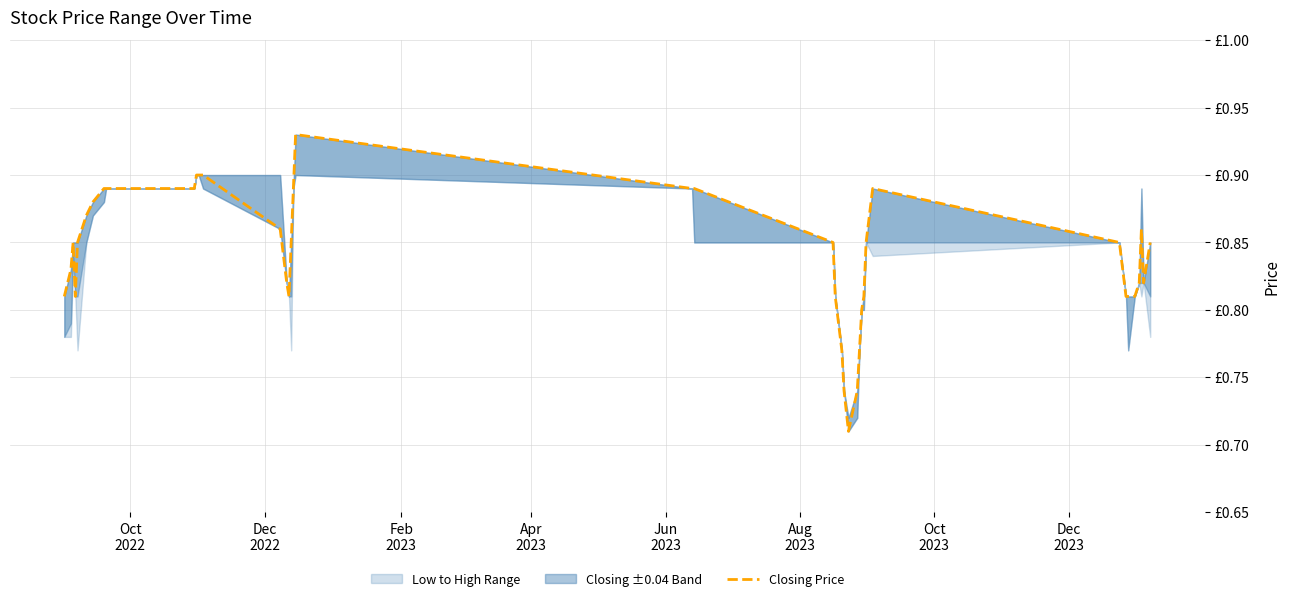

Reading left to right, list all the values displayed in this chart.

0.8	0.8	0.8	0.8	0.8	0.9	0.9	0.9	0.9	0.9	0.9	0.9	0.9	0.9	0.8	0.8	0.8	0.9	0.9	0.9	0.9	0.8	0.8	0.8	0.7	0.7	0.7	0.8	0.8	0.8	0.8	0.9	0.8	0.8	0.8	0.8	0.8	0.9	0.8	0.8